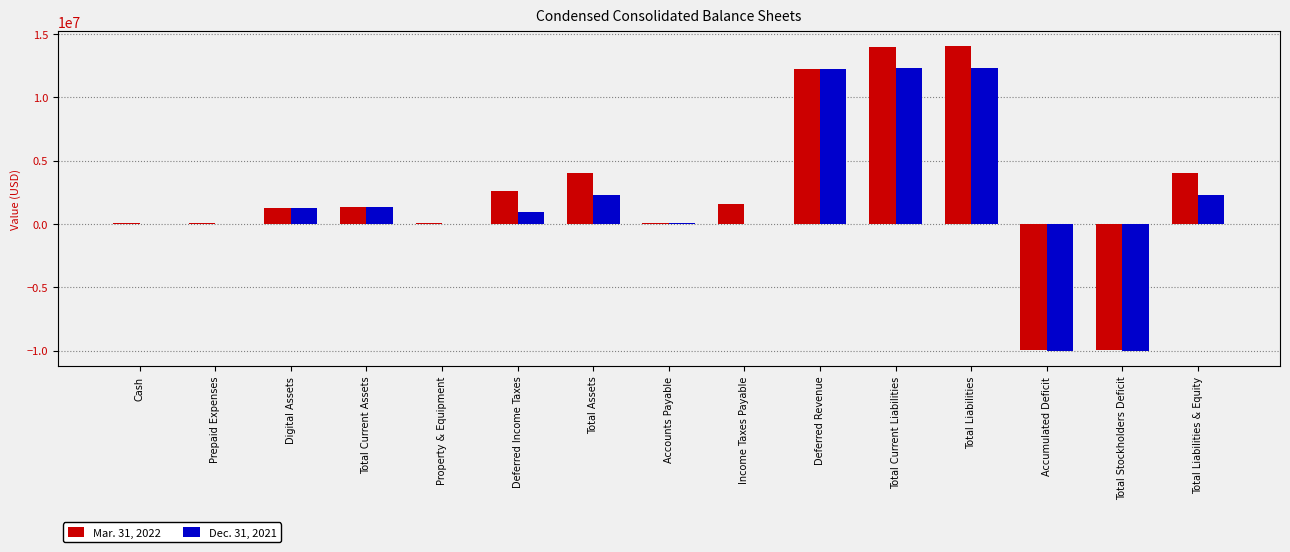

Is the value of Mar. 31, 2022 at Total Current Liabilities greater than the value of Dec. 31, 2021 at Deferred Income Taxes?

Yes